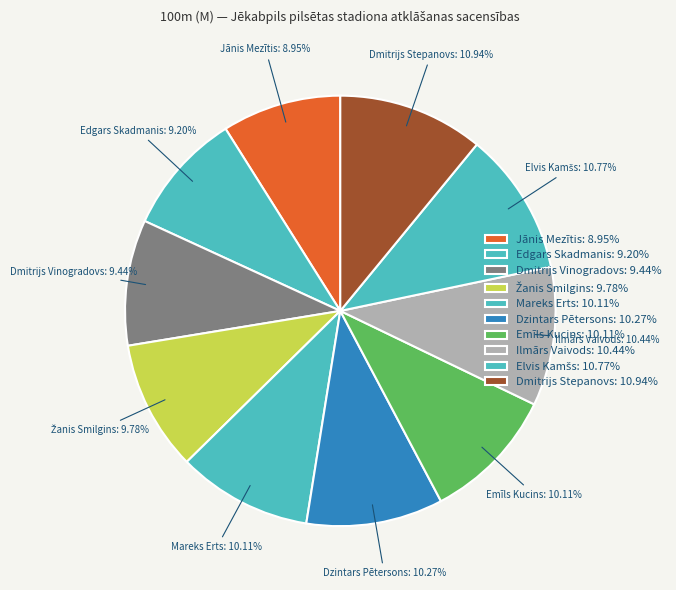

Does any single category account for the majority?

No